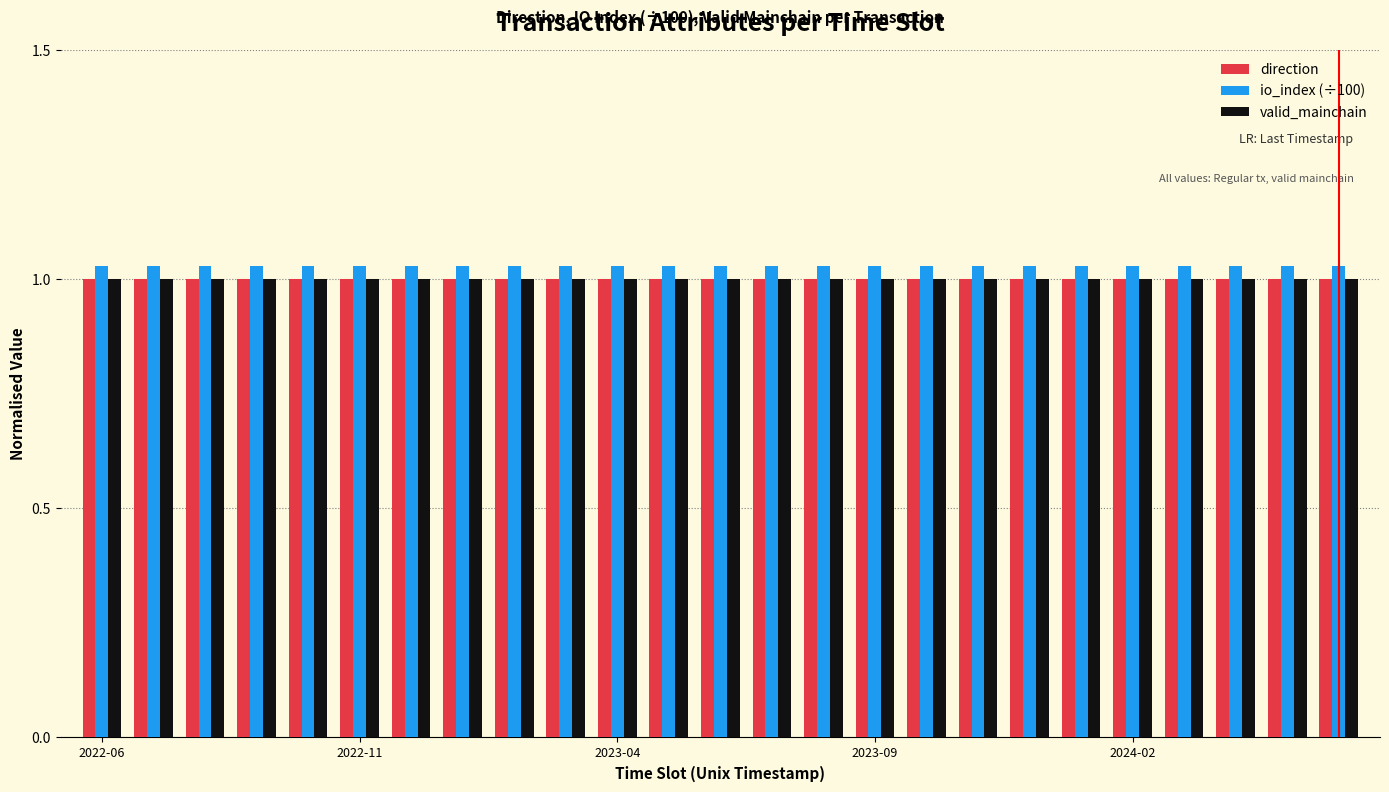

What is the sum of all valid_mainchain values?

25.0